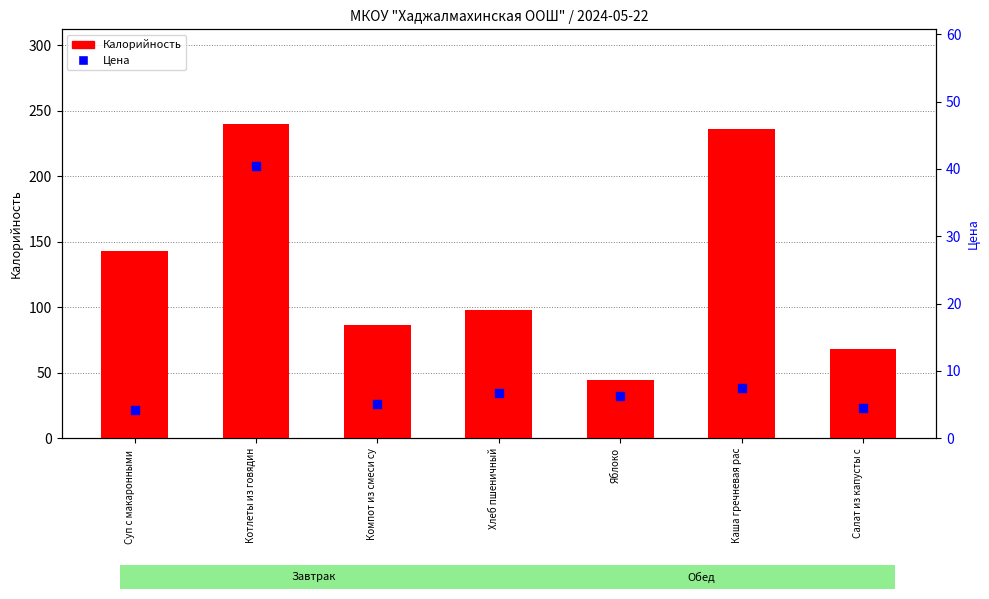

What is the total value across all series at Яблоко?

50.2